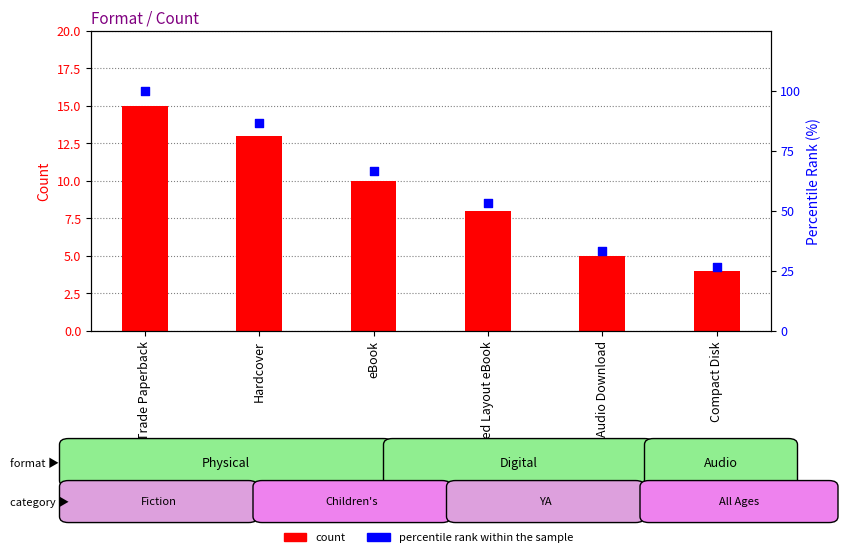

Which series contains the lowest Y value?

count